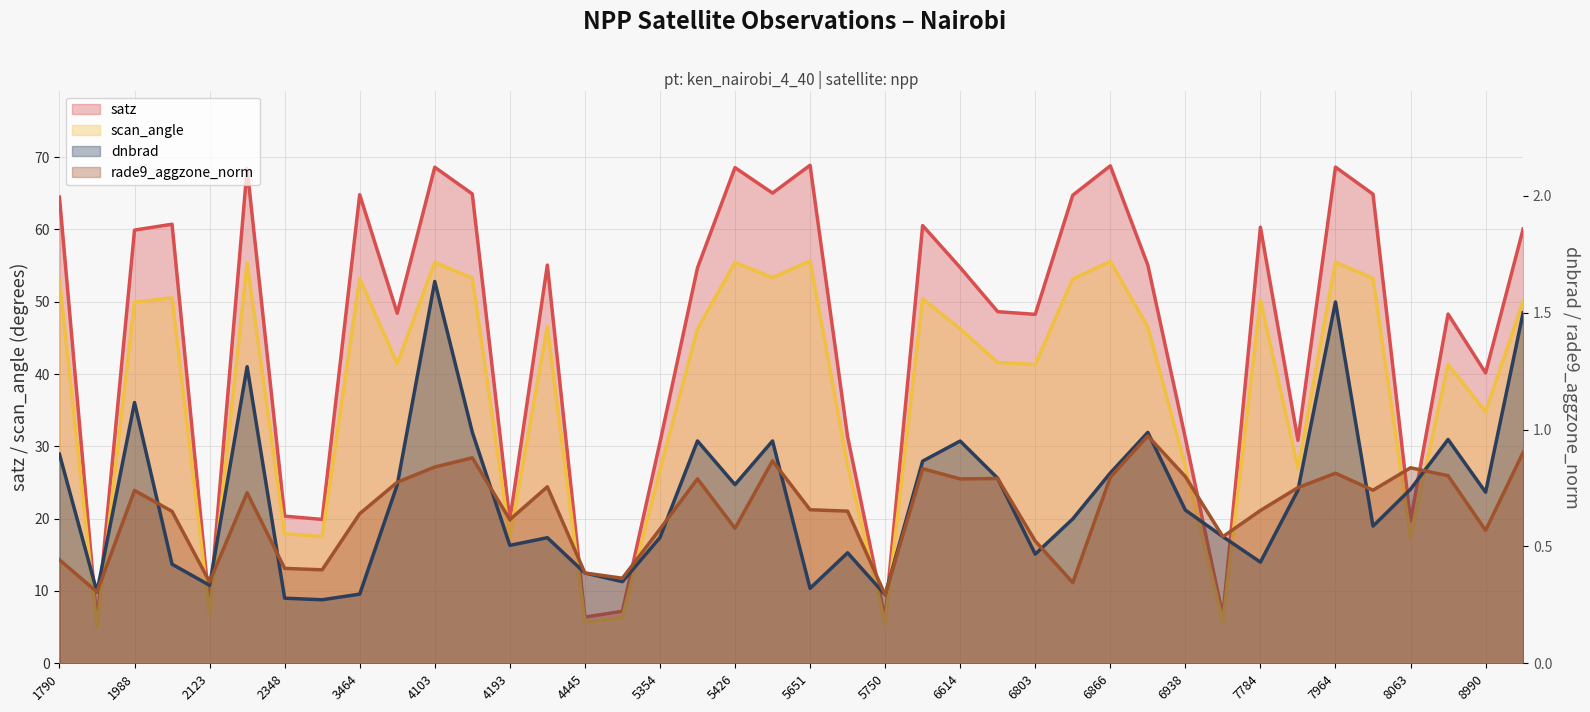

What is the value of the scan_angle point at the 2nd from the left?

5.0